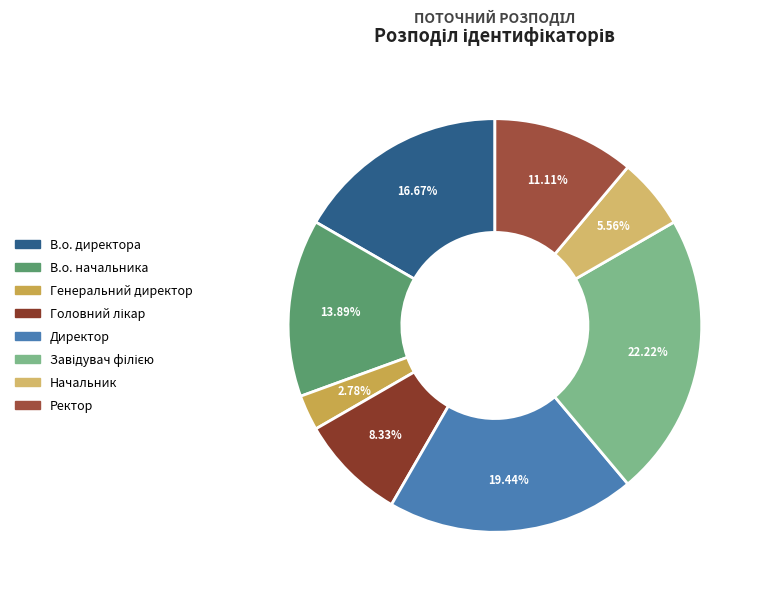

What is the ratio of the value at Начальник to the value at В.о. директора?

0.3